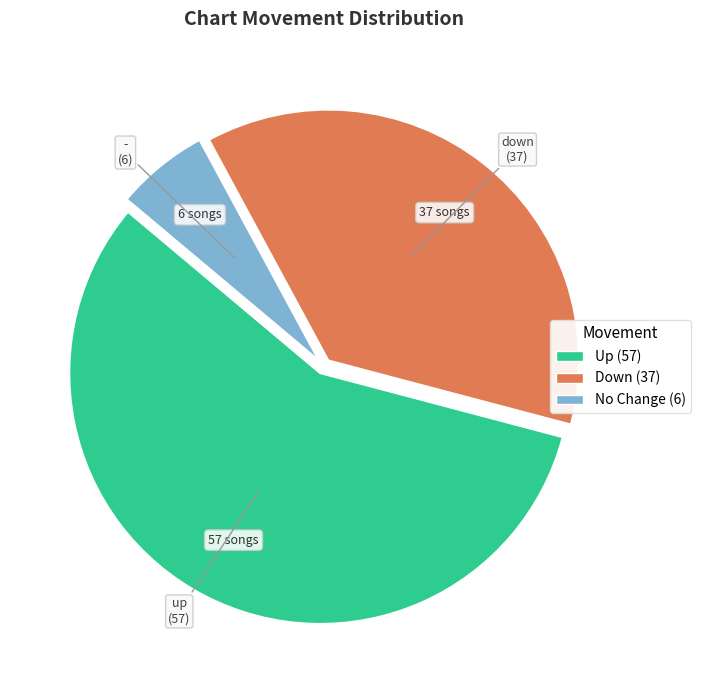

Does any single category account for the majority?

Yes